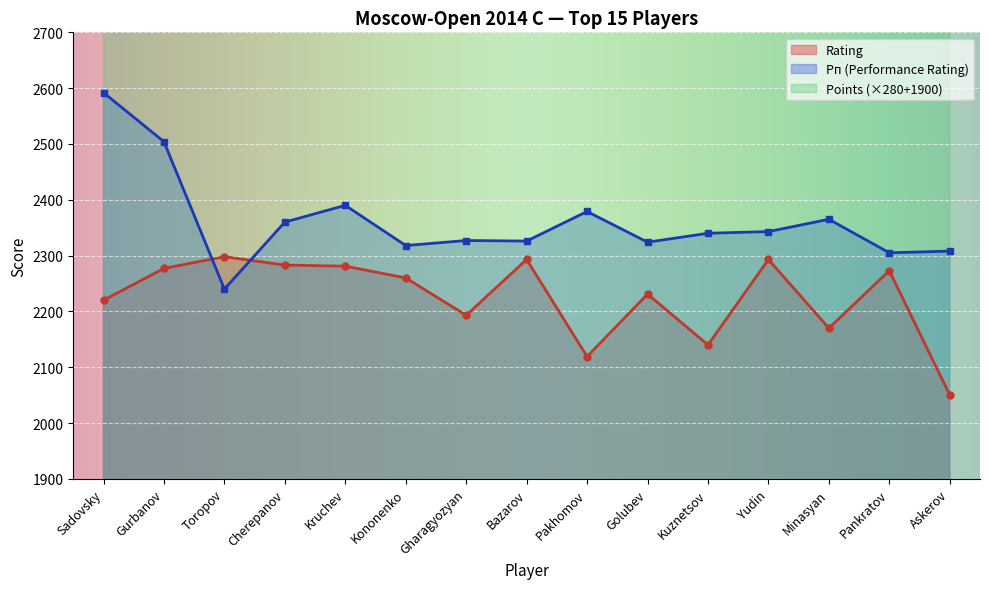

Which series has the largest range (max minus min)?

Points